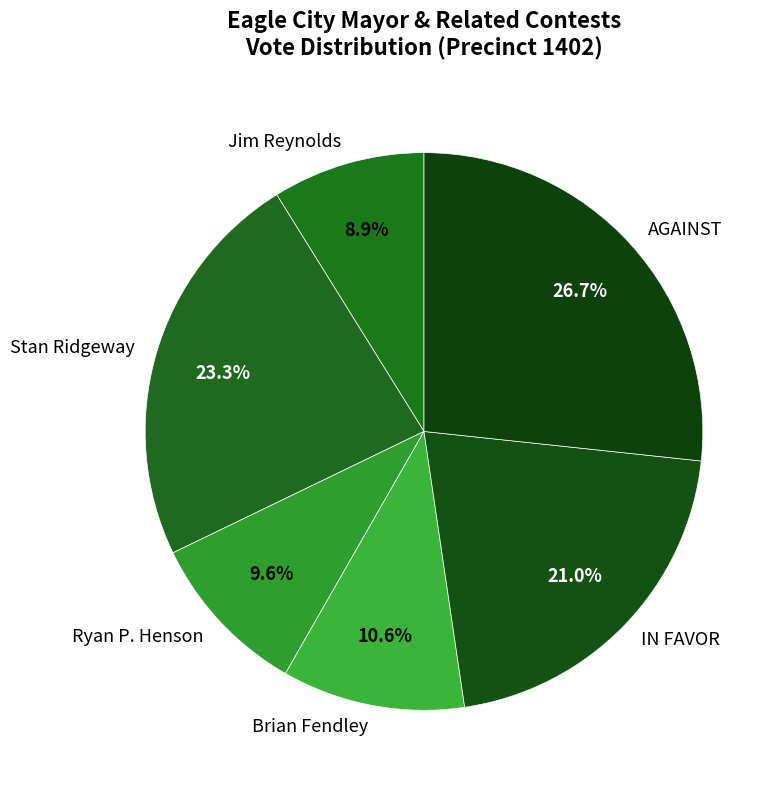

Rank the categories by value from lowest to highest.

Jim Reynolds, Ryan P. Henson, Brian Fendley, IN FAVOR, Stan Ridgeway, AGAINST